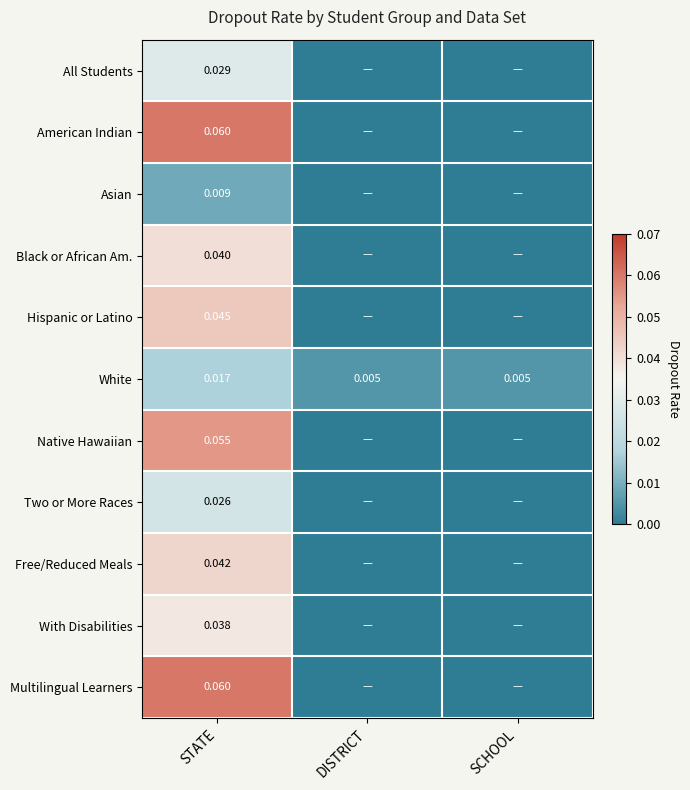

Is the value of White at SCHOOL greater than the value of Hispanic or Latino at STATE?

No